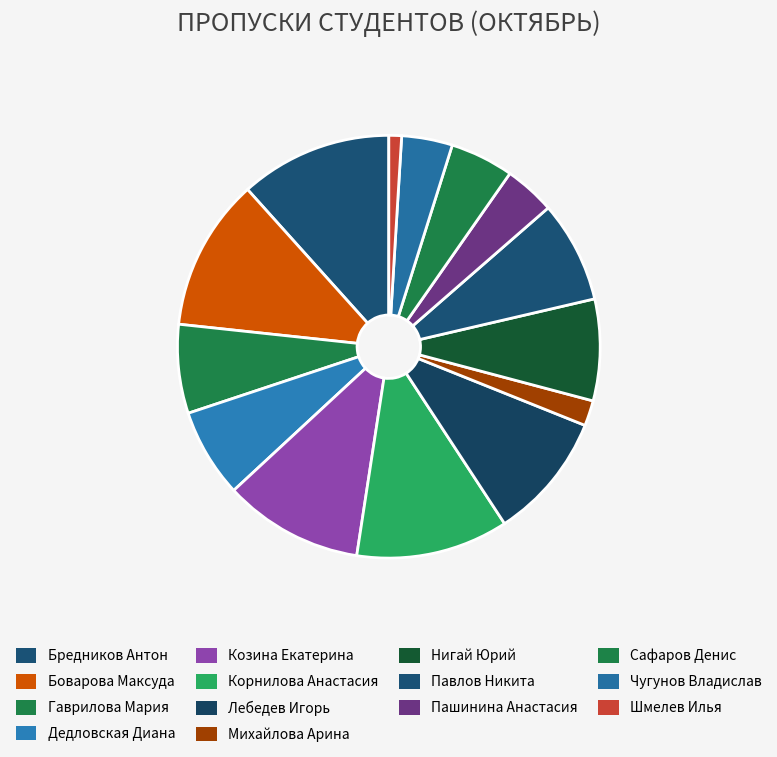

The Нигай Юрий slice represents 17% of the pie. True or false?

False